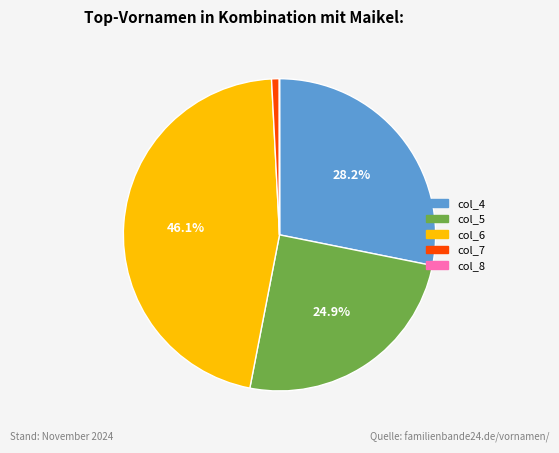

Does any single category account for the majority?

No